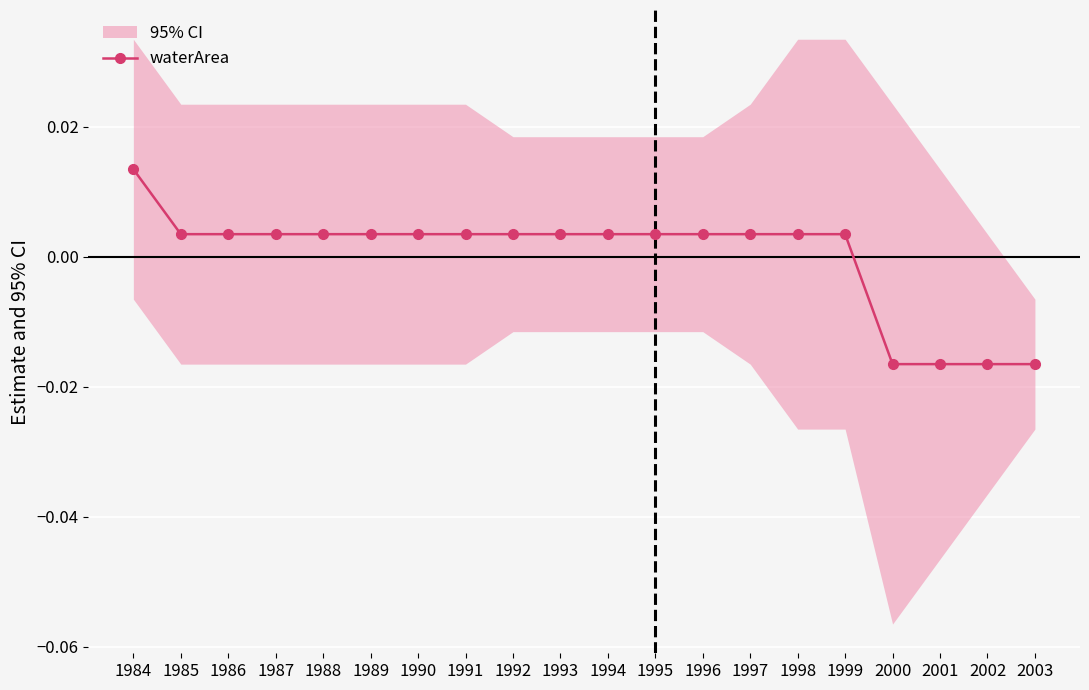

How many distinct data groups are displayed?

1